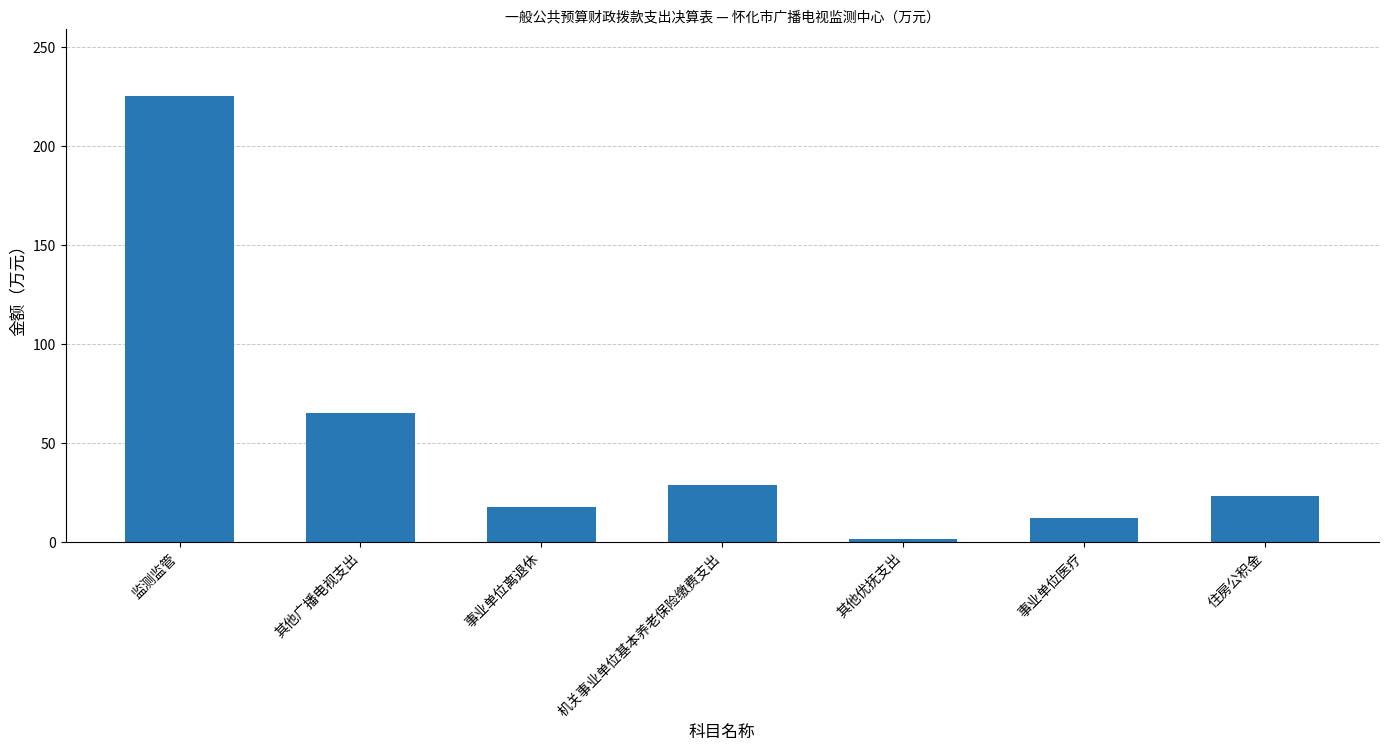

Reading left to right, transcribe all the data shown in this chart.

监测监管=225.3	其他广播电视支出=65.0	事业单位离退休=17.6	机关事业单位基本养老保险缴费支出=28.7	其他优抚支出=1.7	事业单位医疗=12.2	住房公积金=23.3